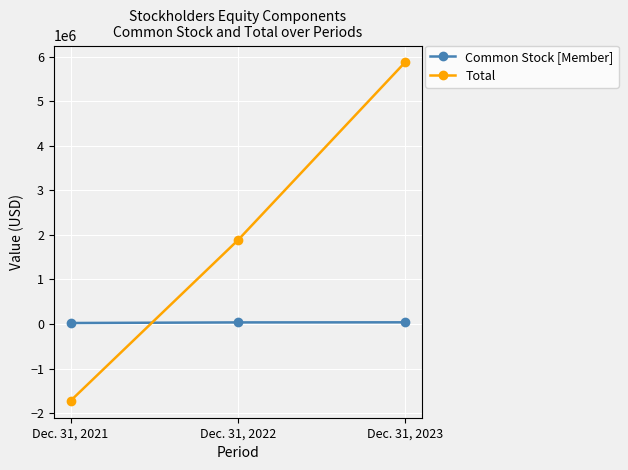

Which series changed the most between Dec. 31, 2021 and Dec. 31, 2023?

Total